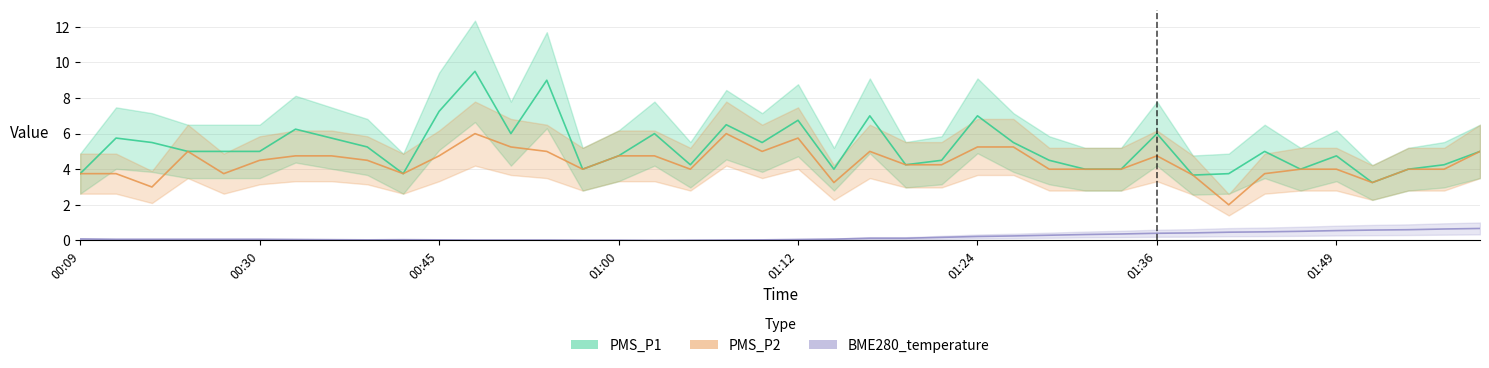

What is the label of the 22nd point from the right?

01:07